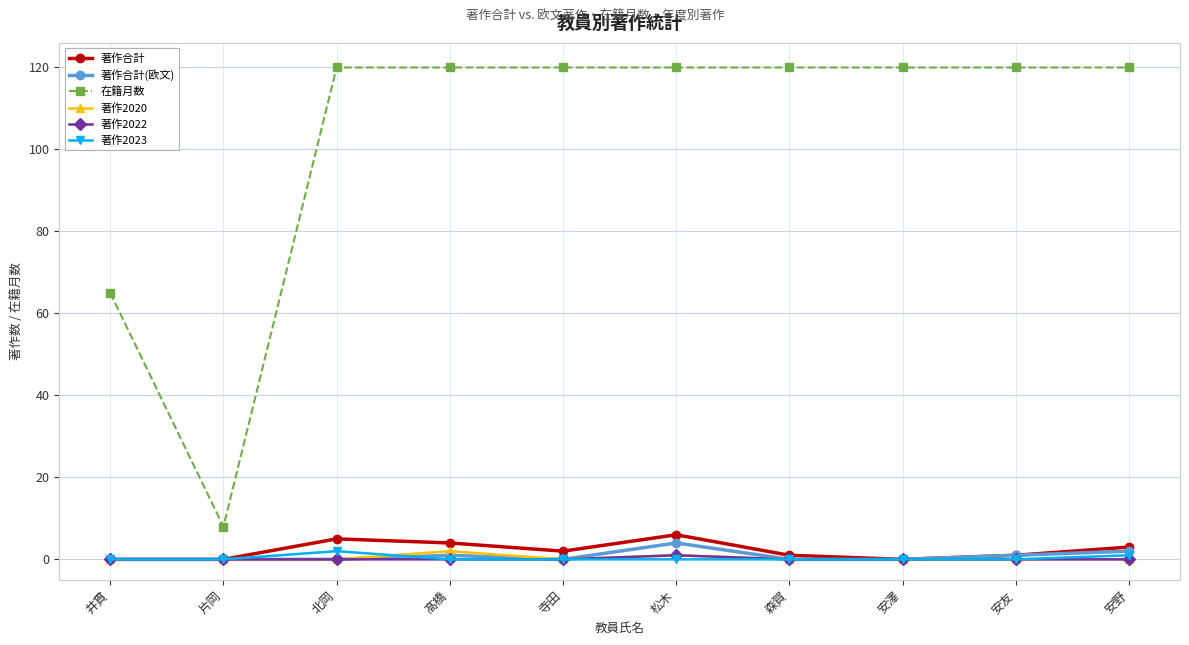

Which series has the largest total across all categories?

在籍月数